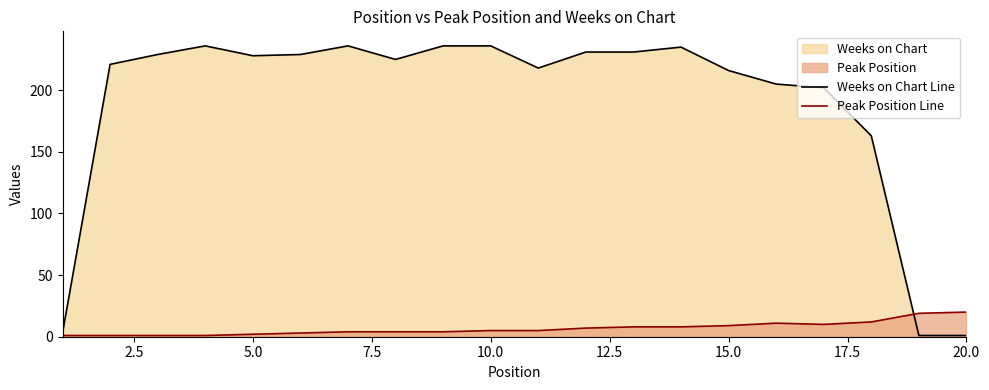

What is the difference between the maximum and second lowest values in the Weeks on Chart Line series?

235